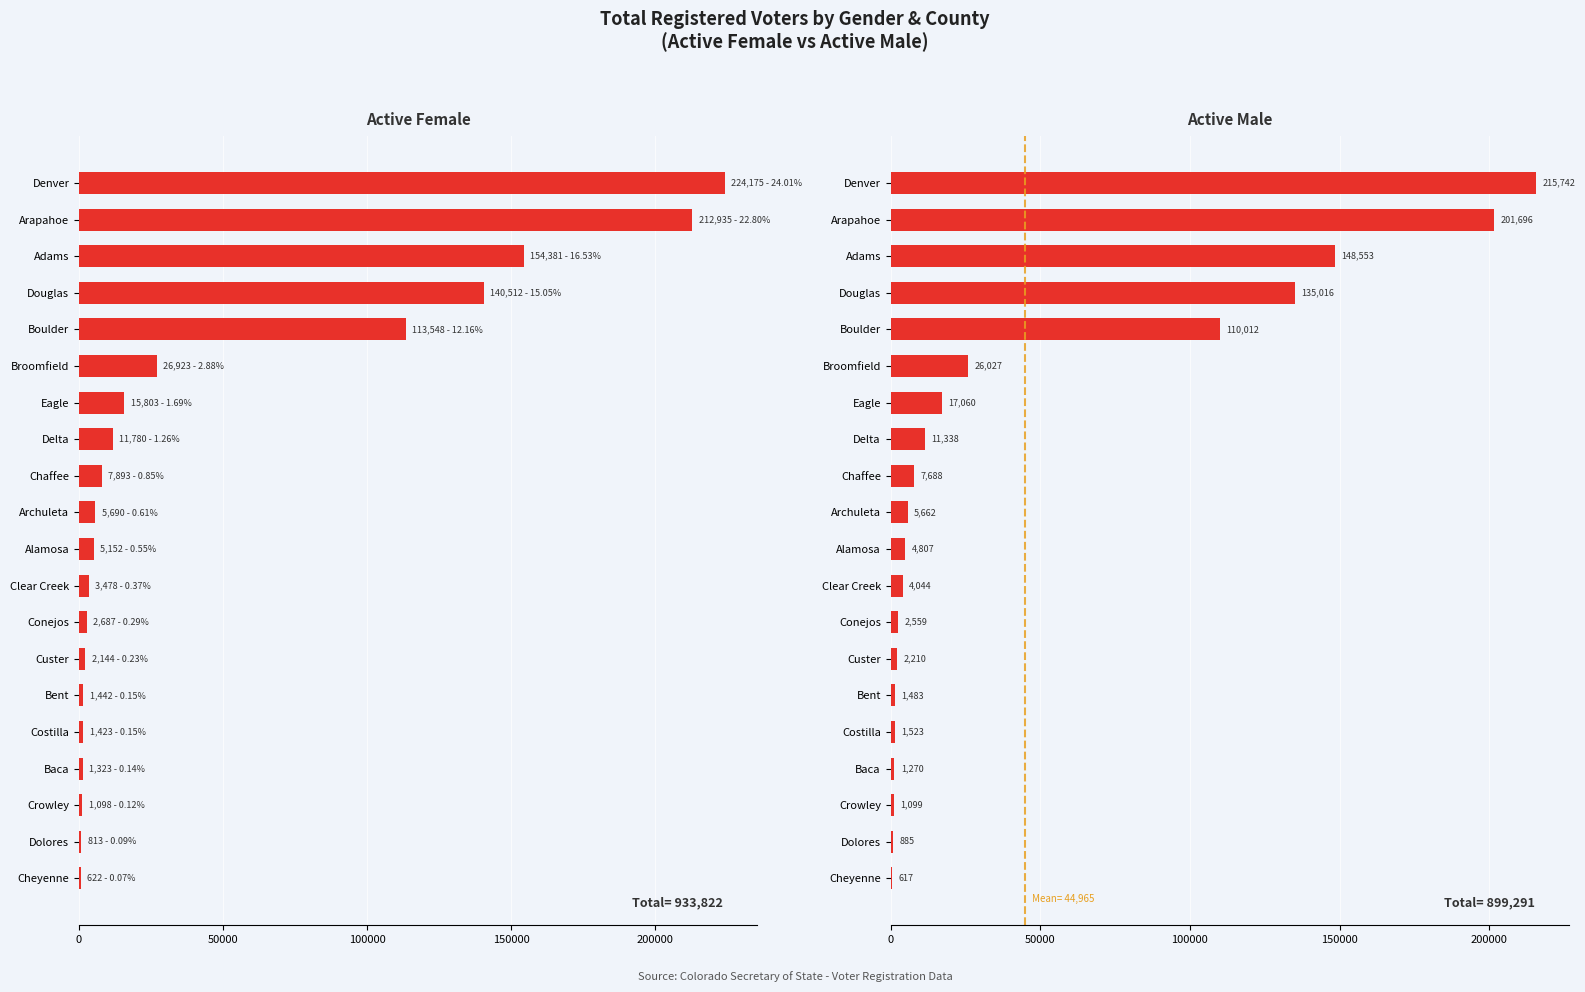

What is the sum of all Active Female values?

933822